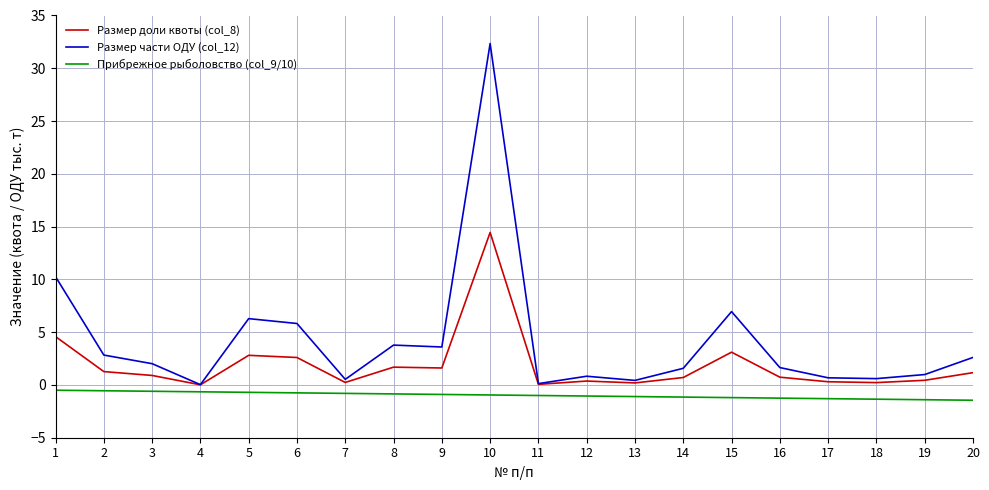

True or false: Размер части ОДУ (col_12) and Прибрежное рыболовство (col_9/10) intersect in this chart.

False